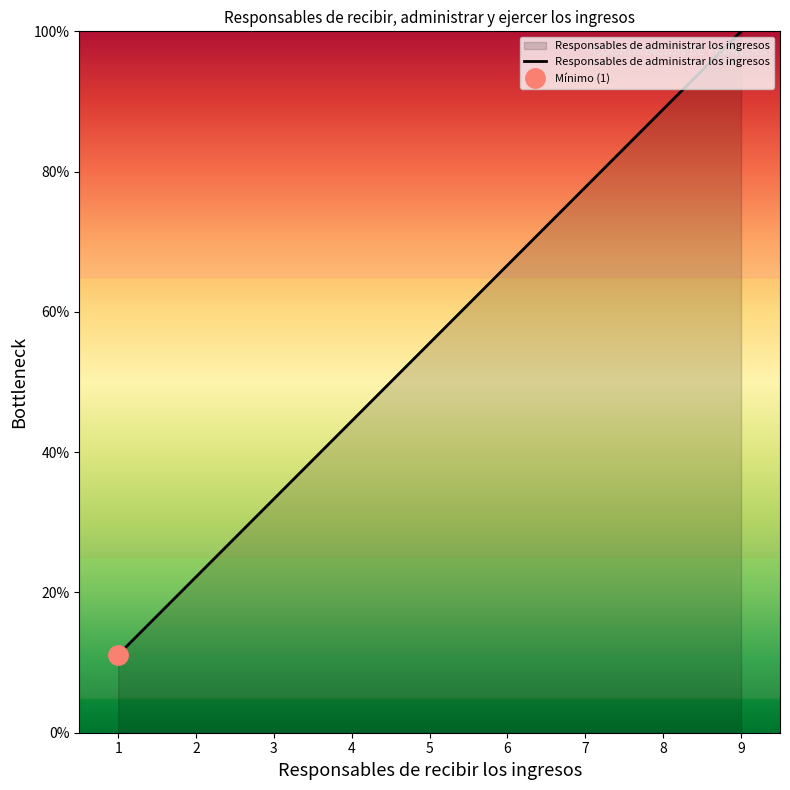

What is the difference between the values at 5 and 3?

22.2